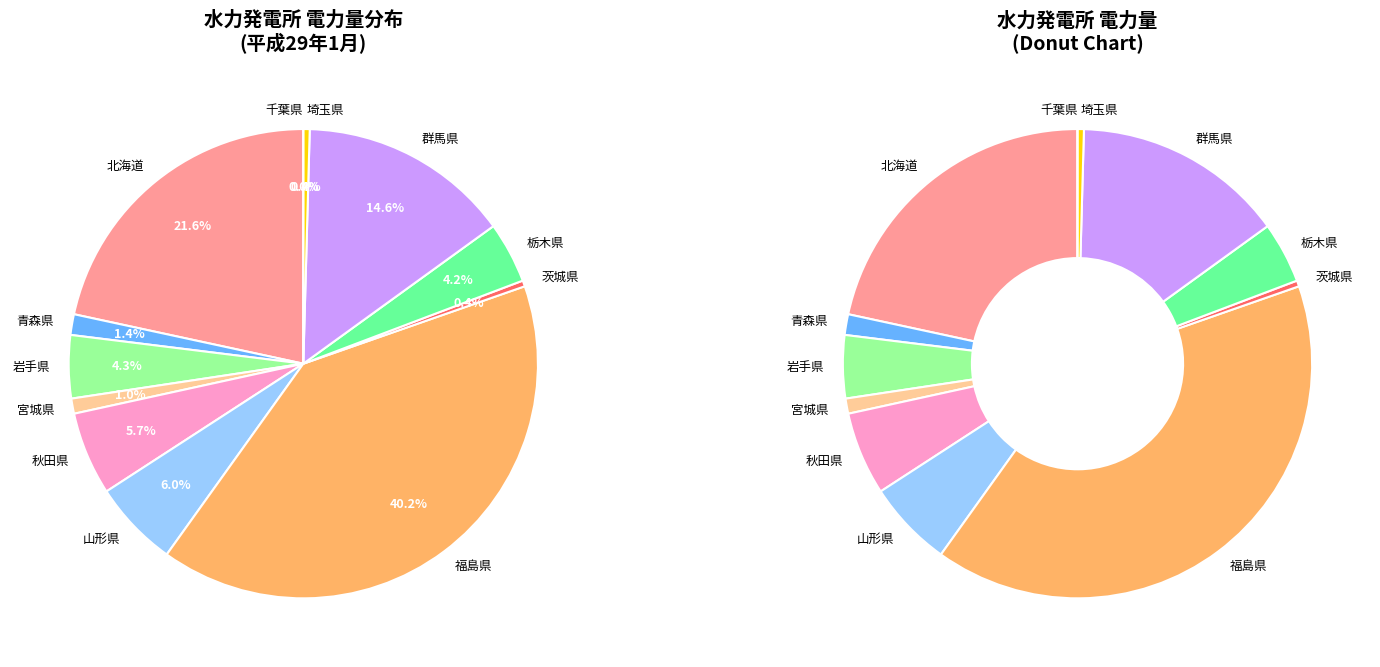

How many segments does this pie chart have?

12